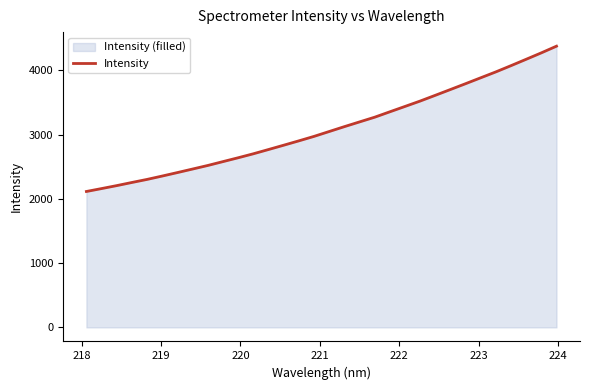

What is the difference between the maximum and minimum values?

2260.1